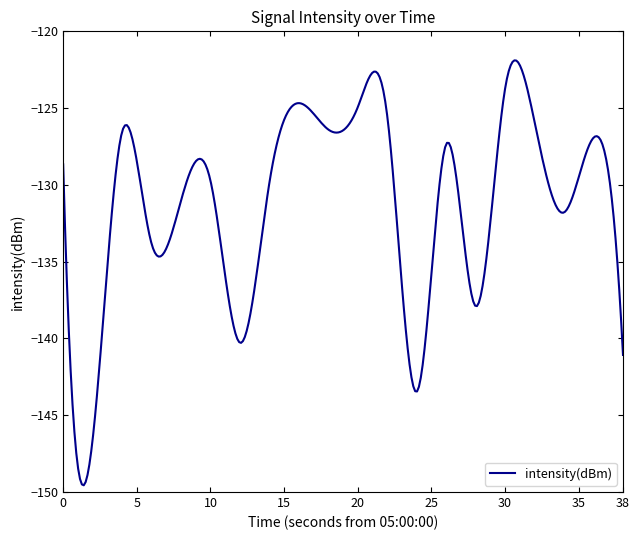

What is the maximum value shown in the chart?

-121.9